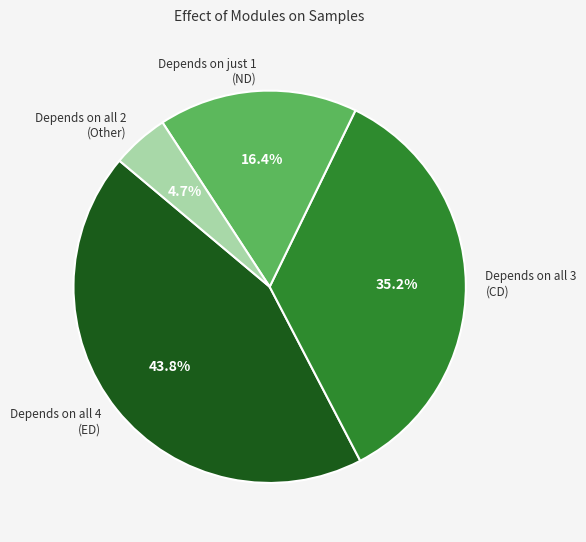

Does Depends on all 3 (CD) represent more than half of the total?

No